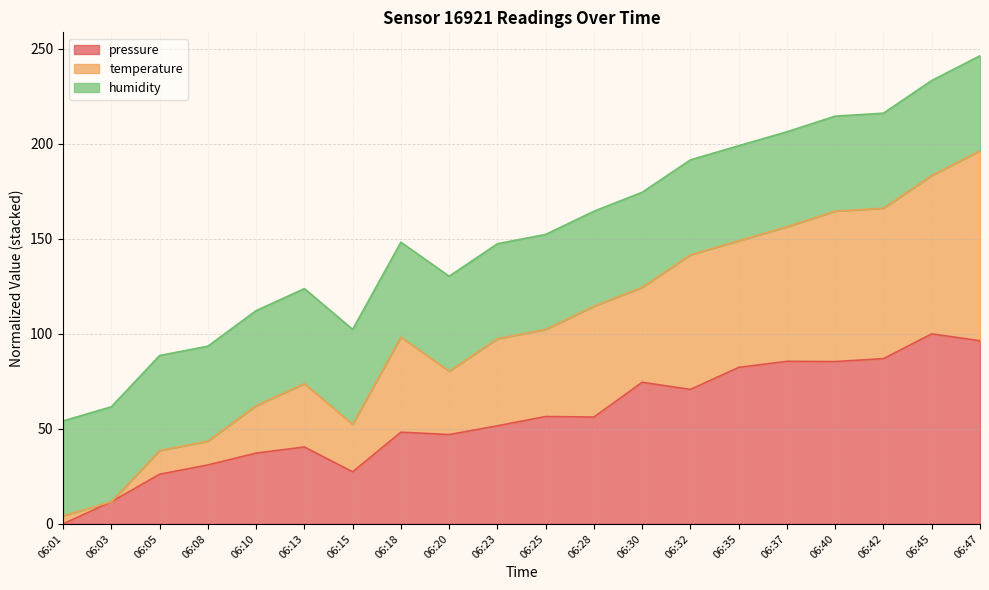

What is the maximum value for pressure?

100.0